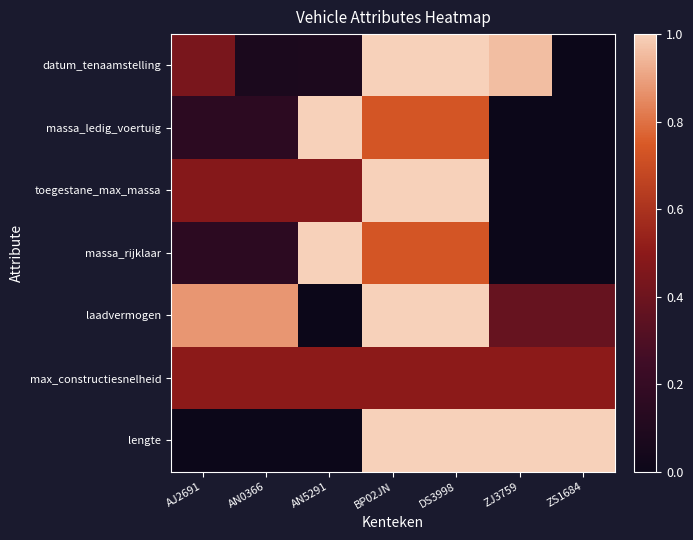

List the series in order of their peak value, lowest first.

max_constructiesnelheid, datum_tenaamstelling, massa_ledig_voertuig, toegestane_max_massa, massa_rijklaar, laadvermogen, lengte